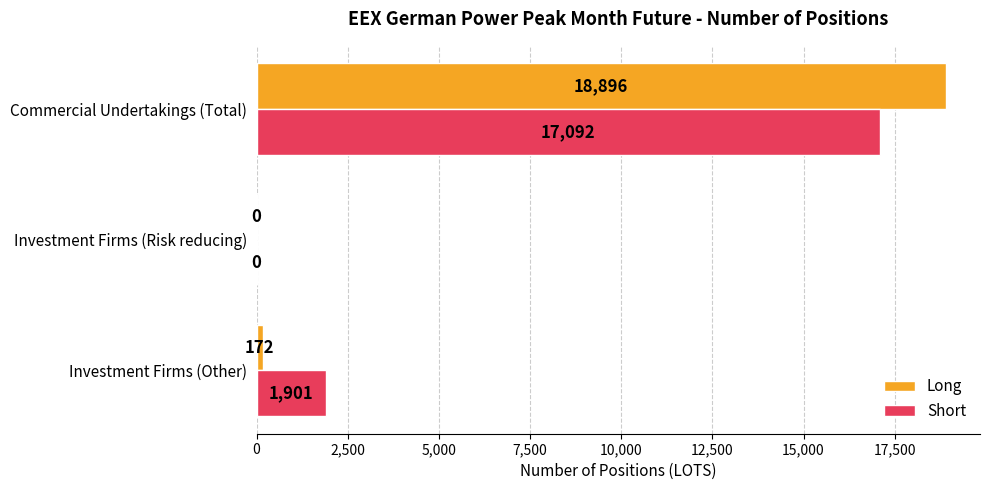

How many positive values does the Long series have?

2